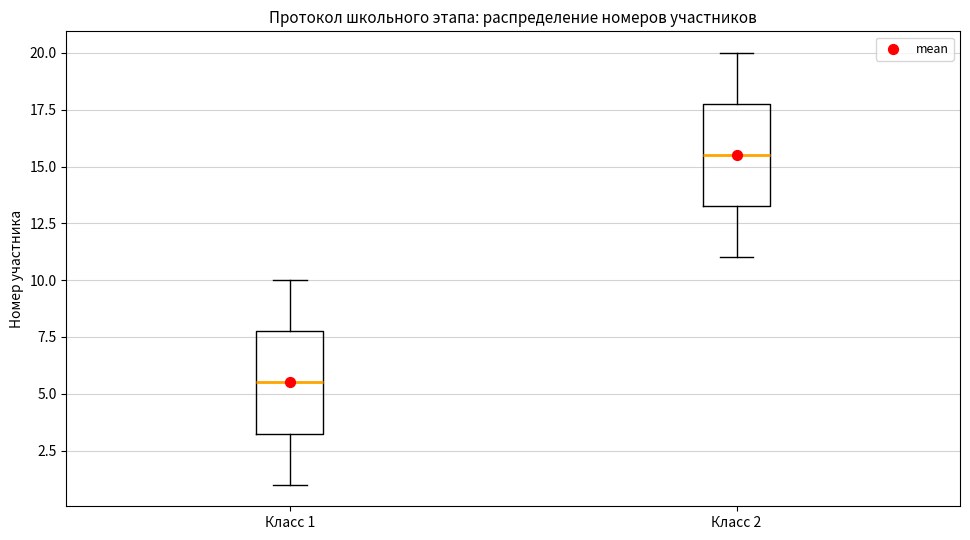

Which box's median line is the highest?

Класс 2